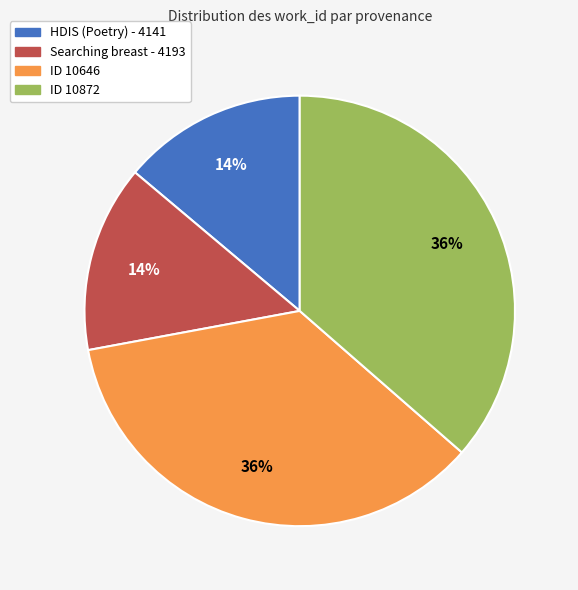

Is it true that Searching breast - 4193 is 27% of the pie?

False